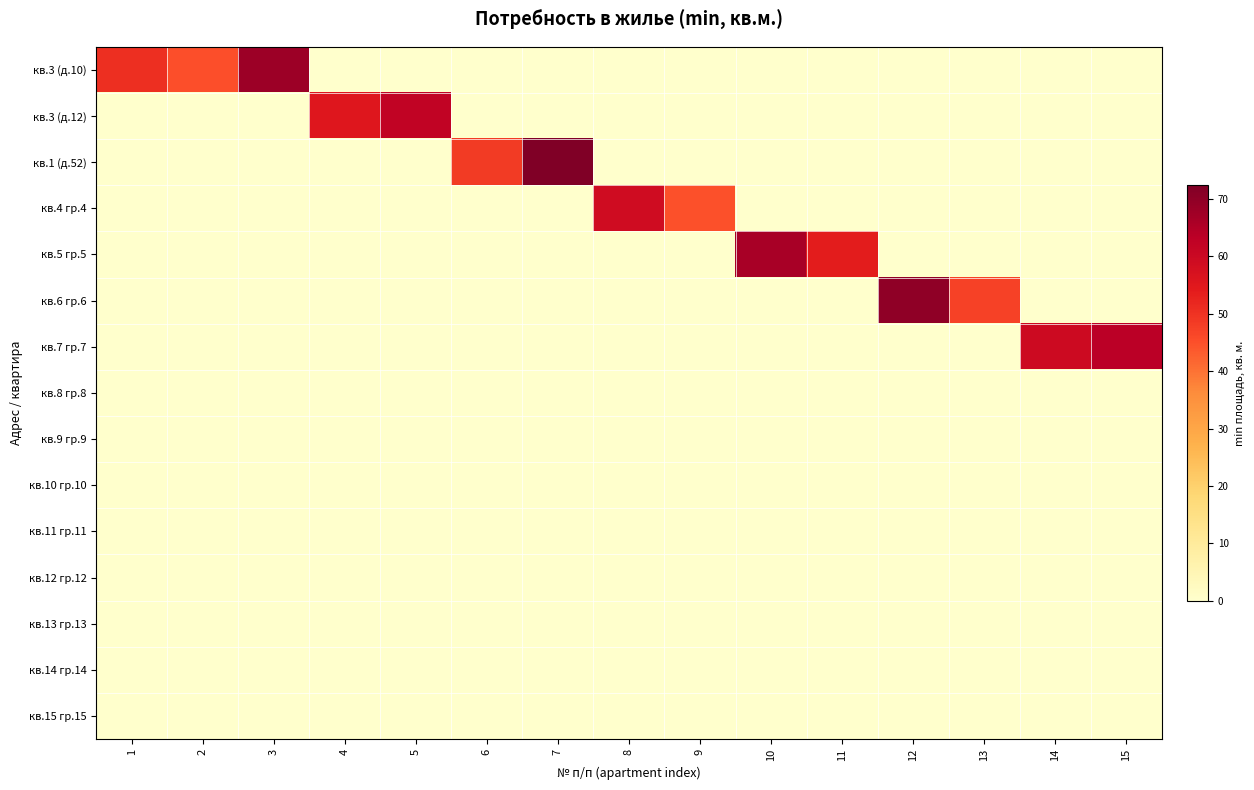

Which series has the largest total across all categories?

кв.3 (д.10)